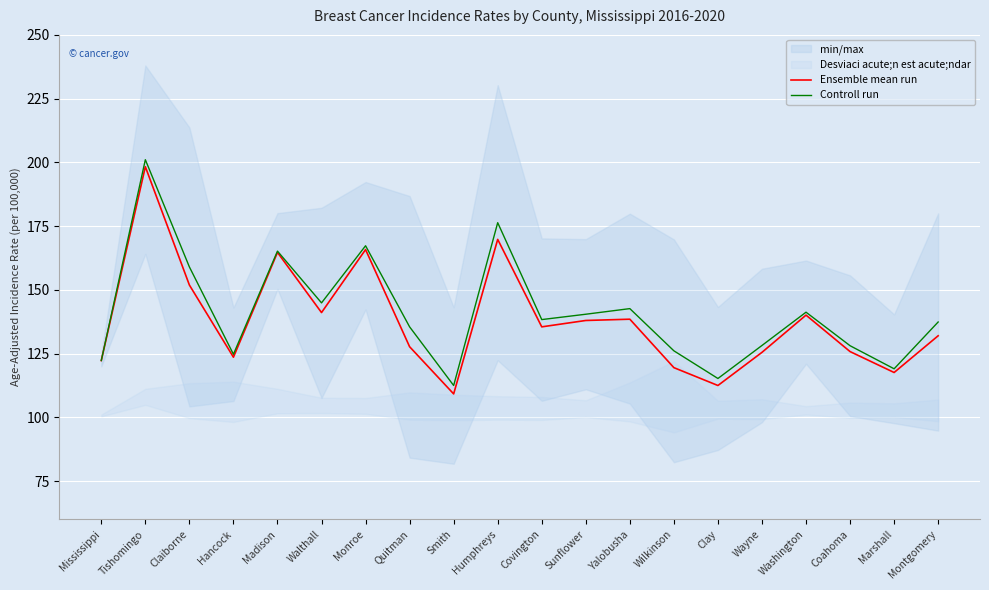

At which category does Ensemble mean run reach its first local peak?

Tishomingo